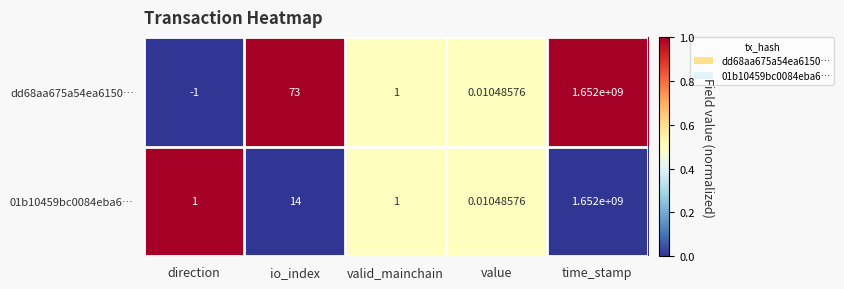

Count the number of categories in the chart.

5